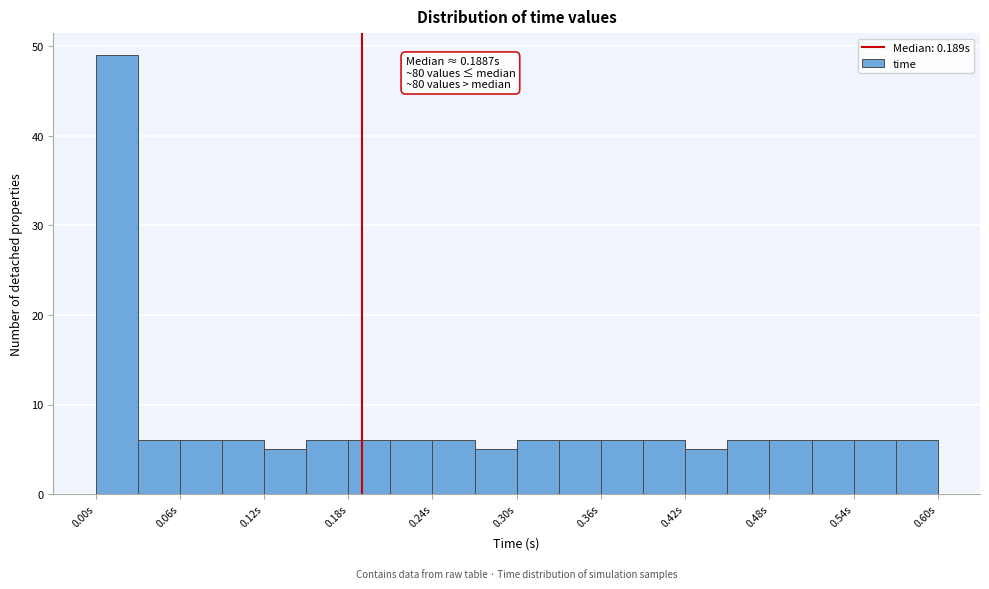

Read against the x-axis, roughly where is the centre of the tallest bar?

0.01